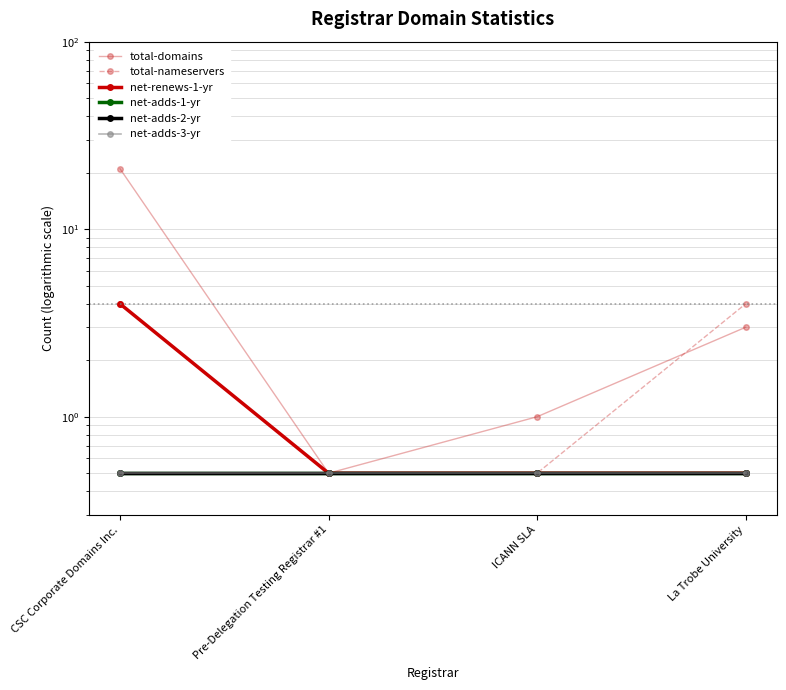

Does the chart display data point markers on the line(s)?

Yes